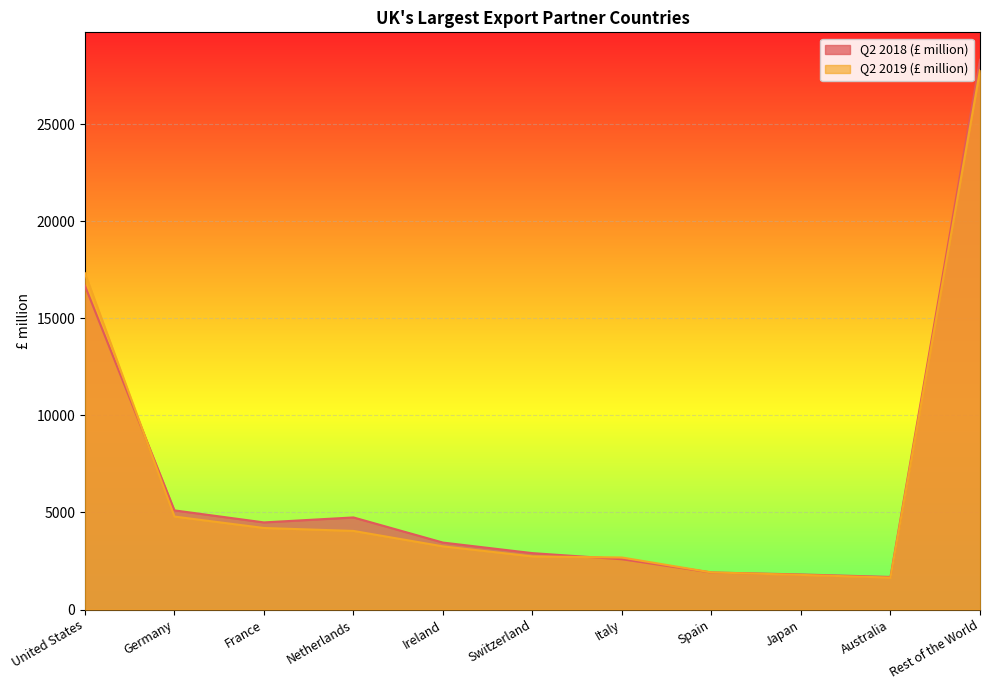

True or false: Q2 2018 (£ million) and Q2 2019 (£ million) cross at least once.

True